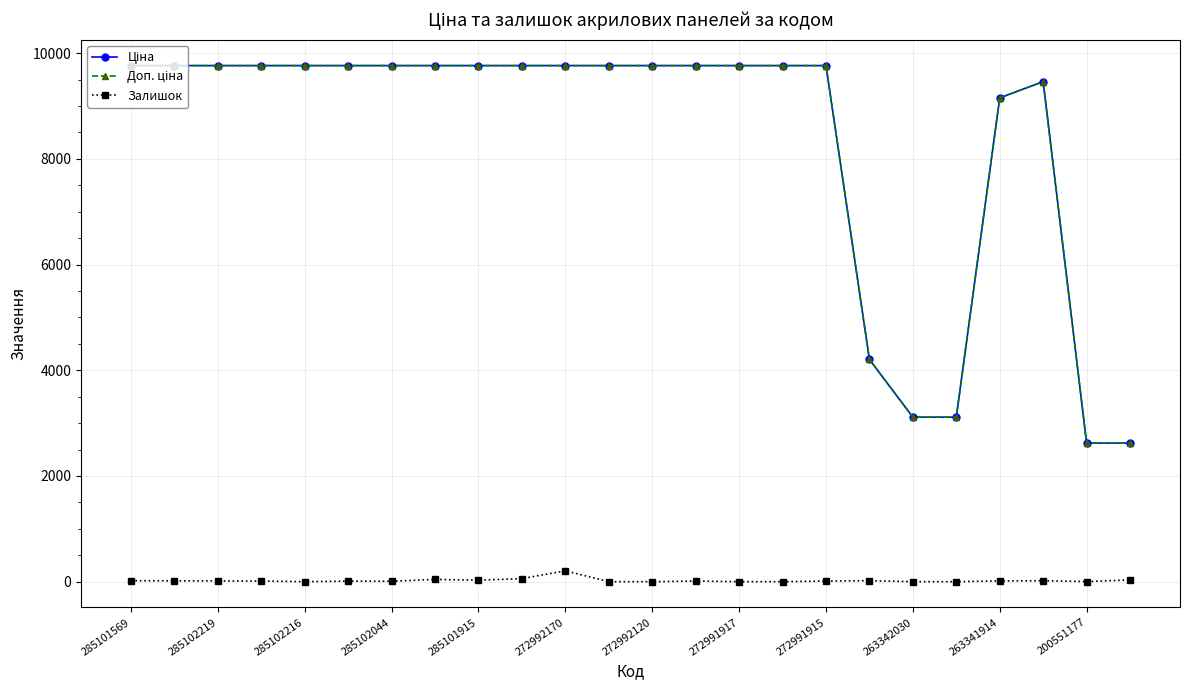

What is the maximum value shown in the chart?

9764.4